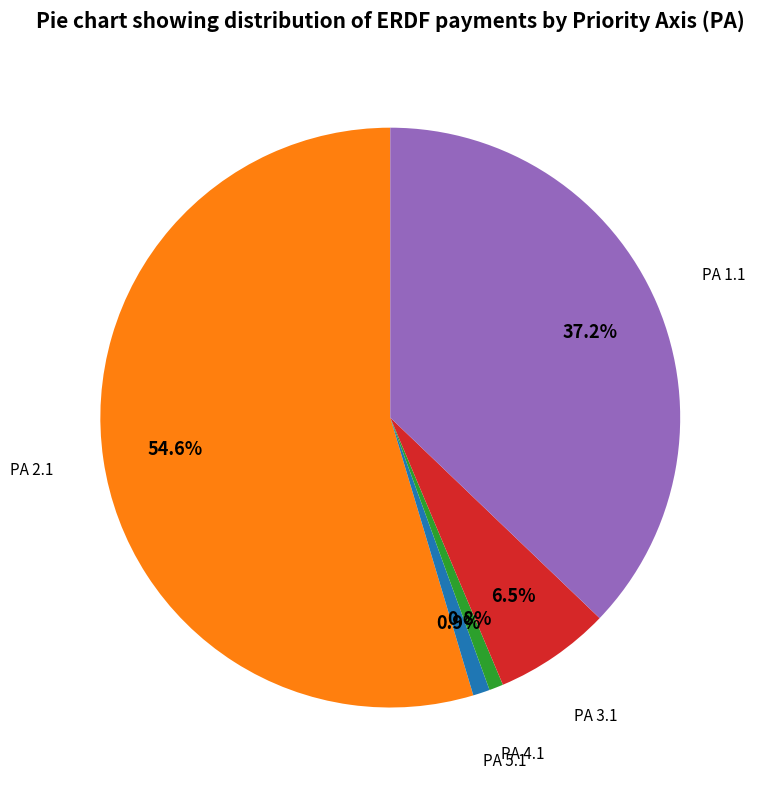

Is there any slice that represents more than half of the pie?

Yes